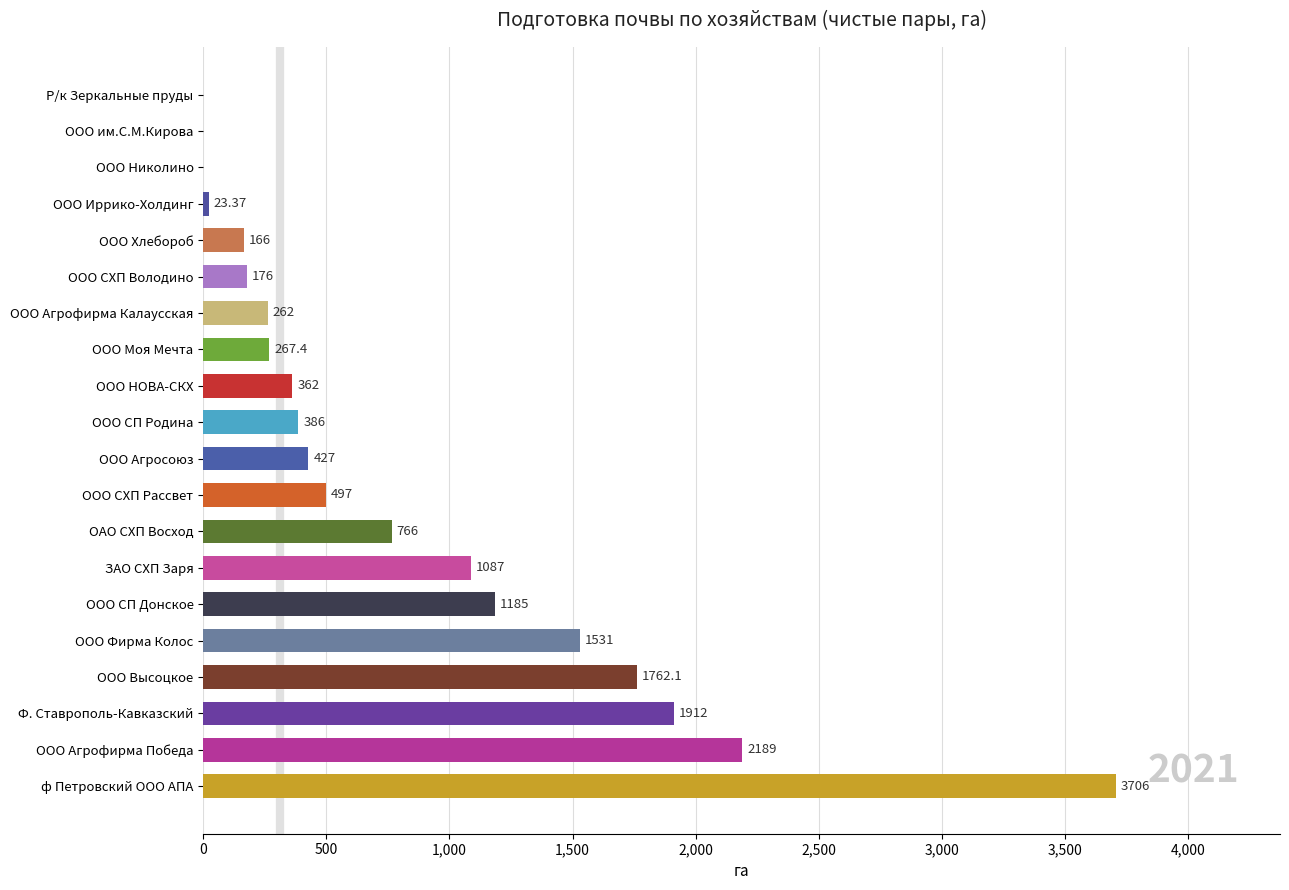

What is the sum of the values at ООО им.С.М.Кирова and ЗАО СХП Заря?

1087.0